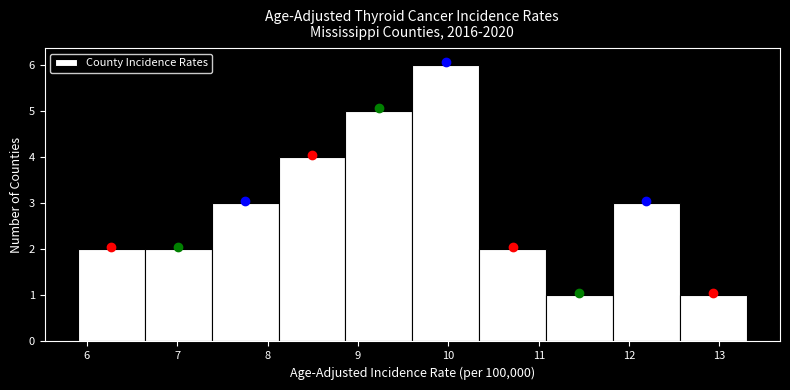

Reading left to right, list every bar in this chart as the range it spans on the x-axis followed by its height. Neither the bar edges nor the heights are printed on the chart, so give them approximately, as read against the axes.

5.90 to 6.64: 2
6.64 to 7.38: 2
7.38 to 8.12: 3
8.12 to 8.86: 4
8.86 to 9.60: 5
9.60 to 10.34: 6
10.34 to 11.08: 2
11.08 to 11.82: 1
11.82 to 12.56: 3
12.56 to 13.30: 1